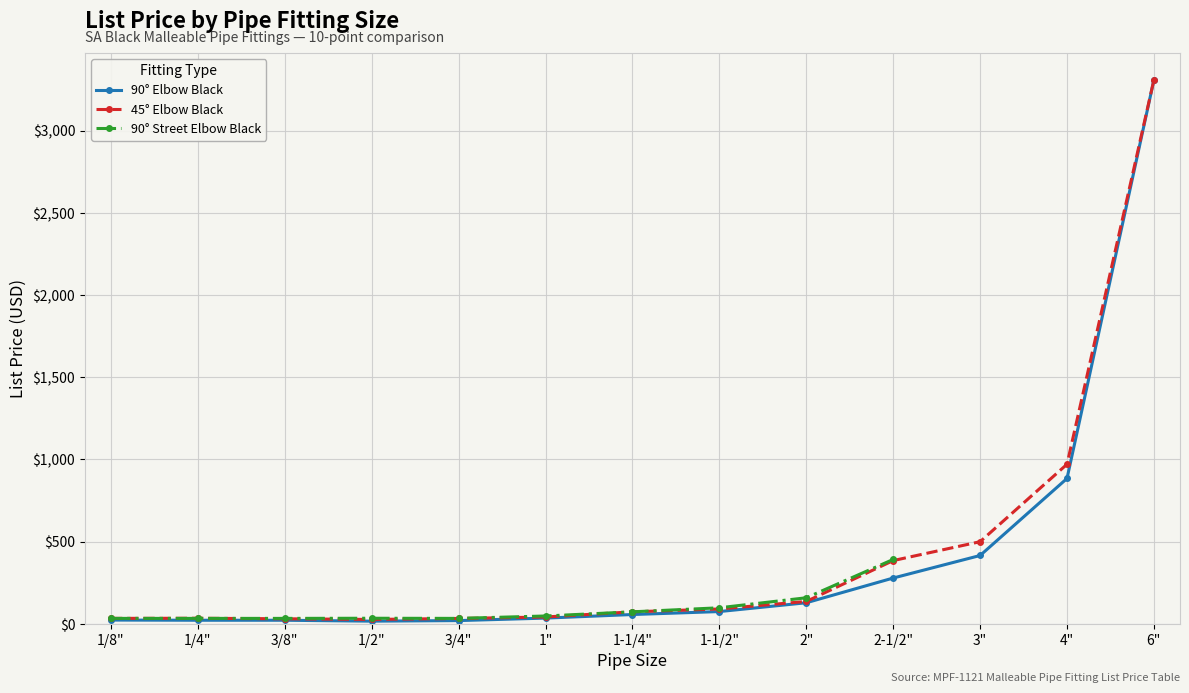

Which series has the widest spread of values?

90° Elbow Black